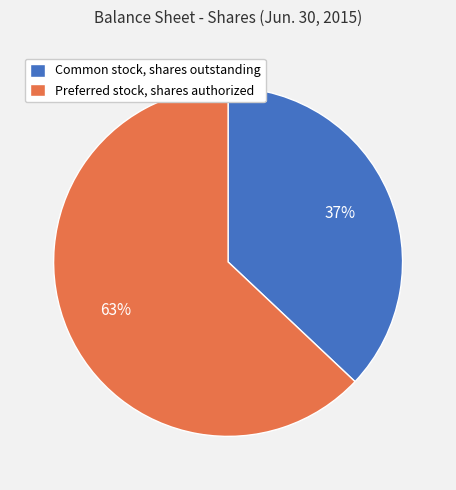

How many slices are in this pie chart?

2